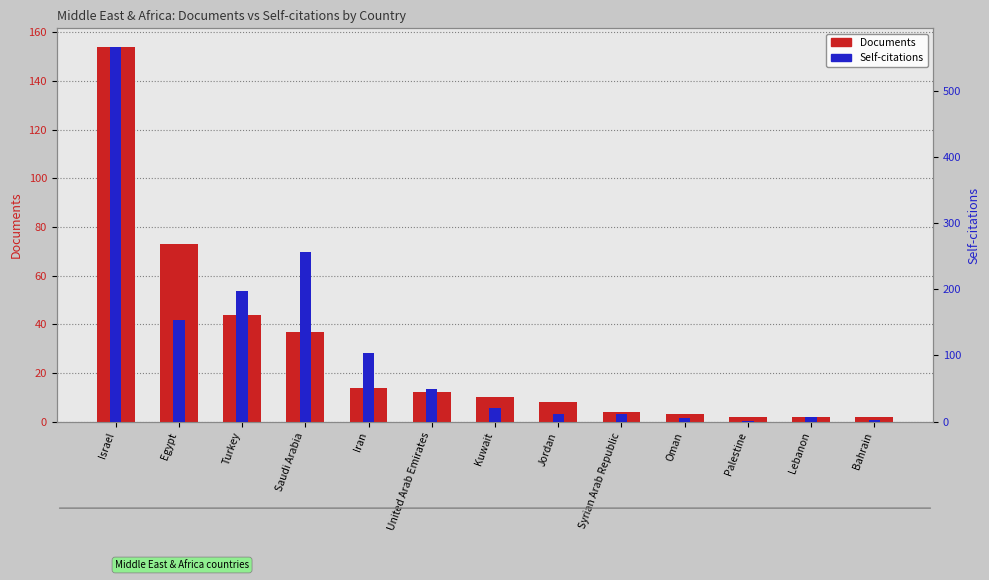

Reading left to right, extract all data points from this chart.

Documents: Israel=154	Egypt=73	Turkey=44	Saudi Arabia=37	Iran=14	United Arab Emirates=12	Kuwait=10	Jordan=8	Syrian Arab Republic=4	Oman=3	Palestine=2	Lebanon=2	Bahrain=2
Self-citations: Israel=566	Egypt=153	Turkey=197	Saudi Arabia=257	Iran=103	United Arab Emirates=49	Kuwait=21	Jordan=11	Syrian Arab Republic=11	Oman=6	Palestine=1	Lebanon=7	Bahrain=3